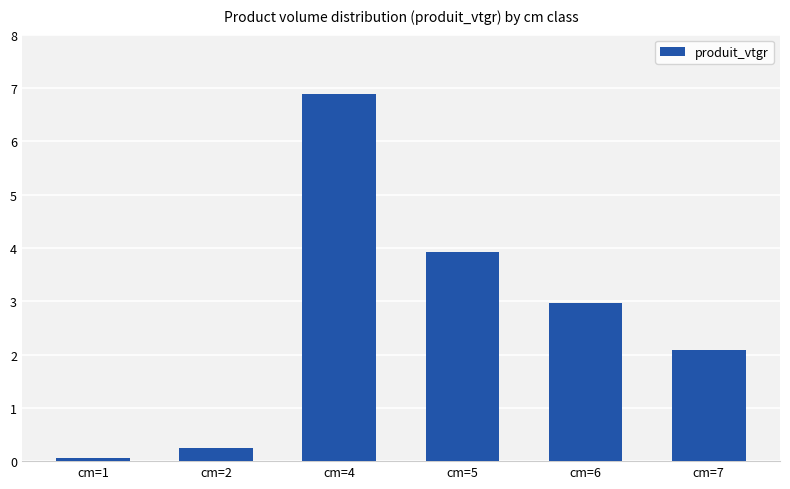

True or false: the data shows 5.5 at cm=5.

False